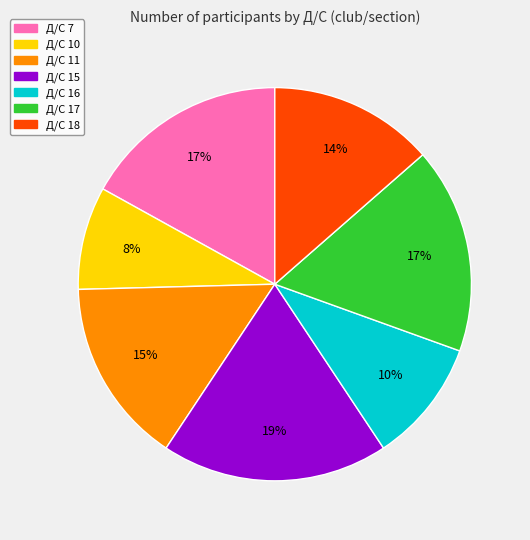

Count the number of slices in the pie.

7